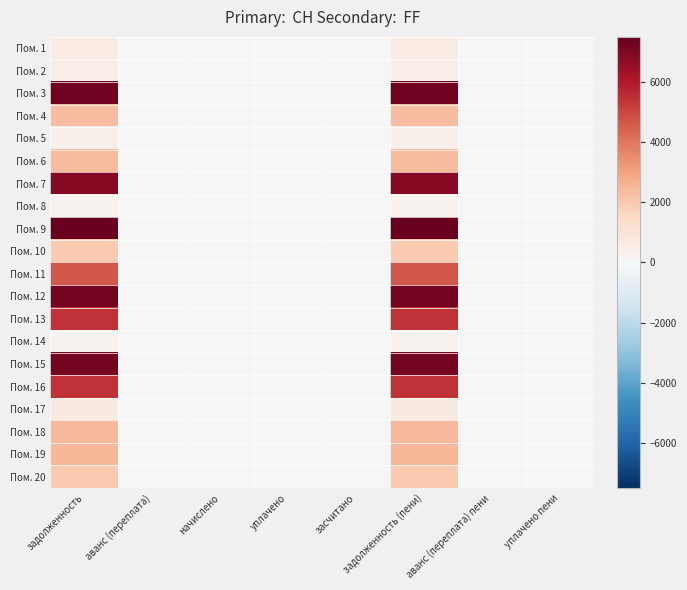

How many series are shown in this chart?

20